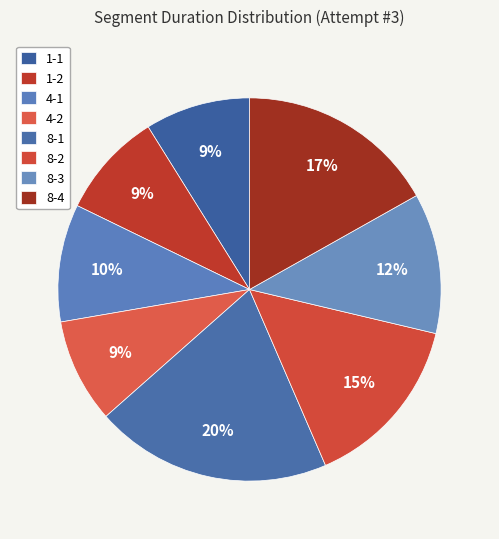

Does 8-2 represent more than half of the total?

No